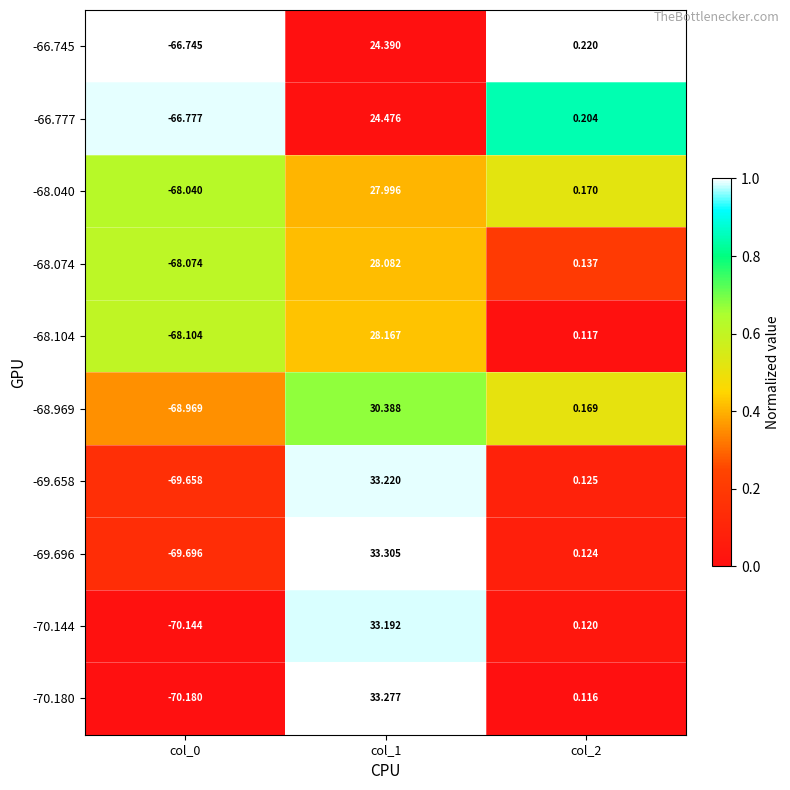

Is the value of -69.696 at col_1 greater than the value of -70.144 at col_0?

Yes